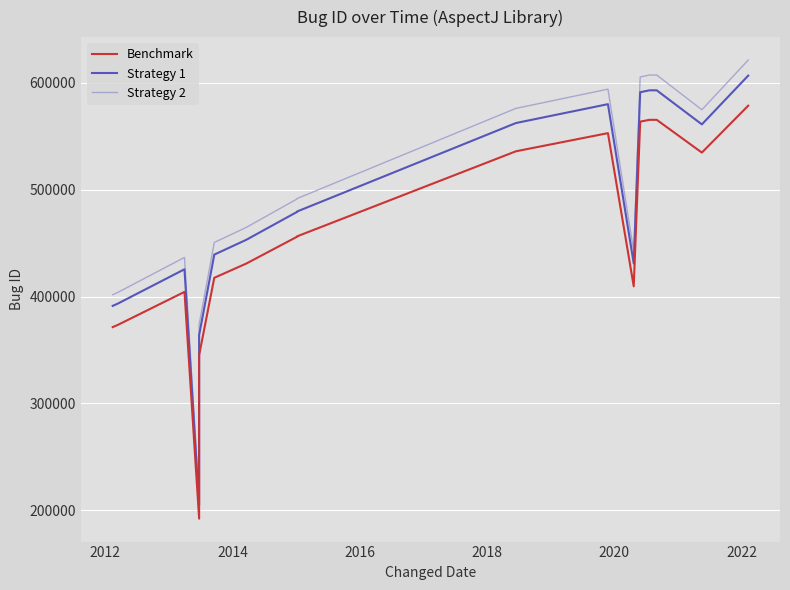

True or false: Strategy 1 has a value of 805850.6 at 15.

False